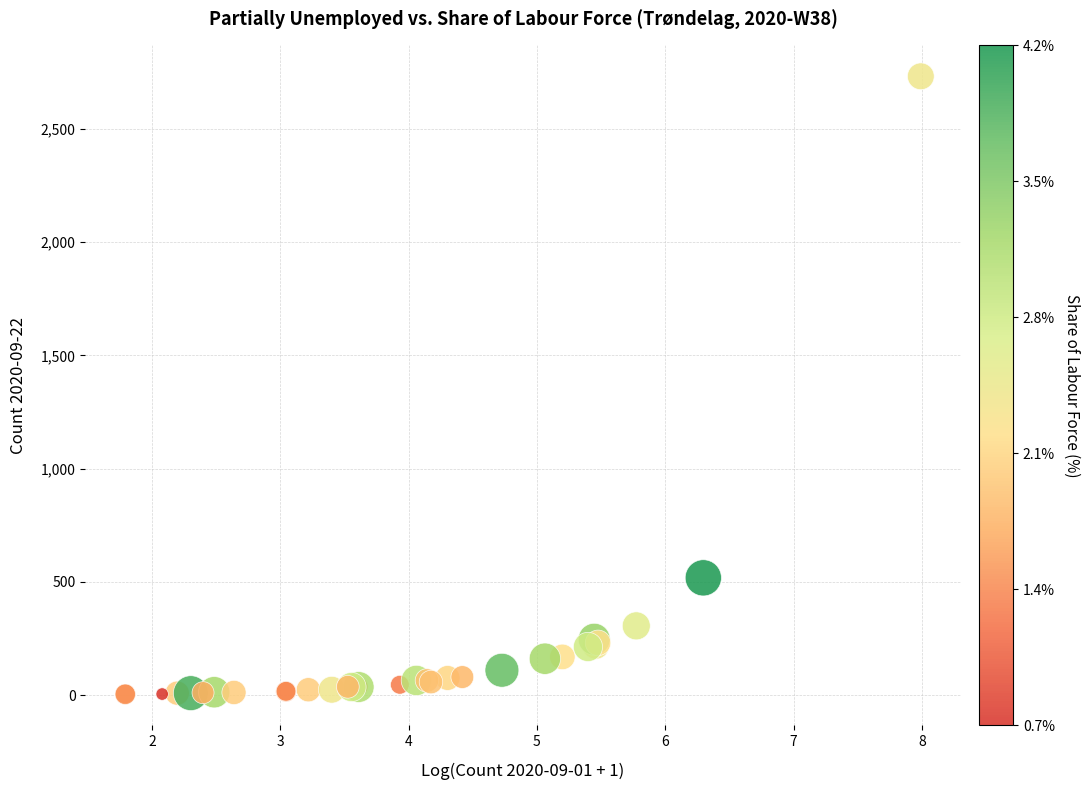

What Y value in the scatter plot is closest to 1368?

518